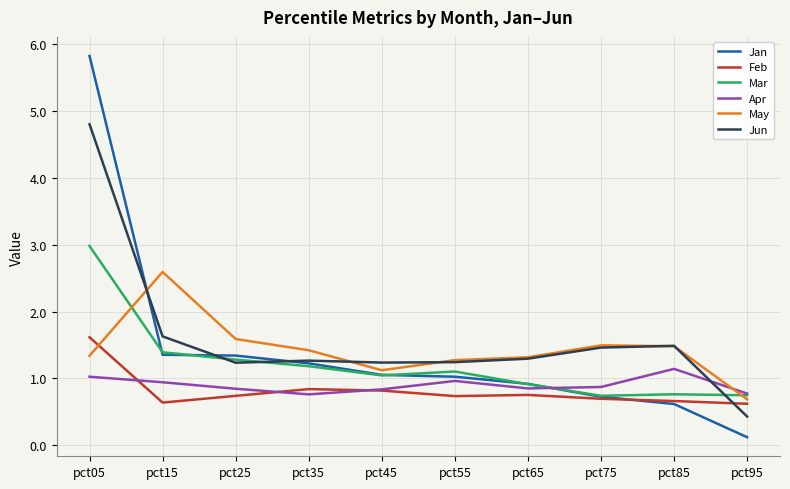

Between which two adjacent categories do Feb and Jun first intersect?

pct85 and pct95